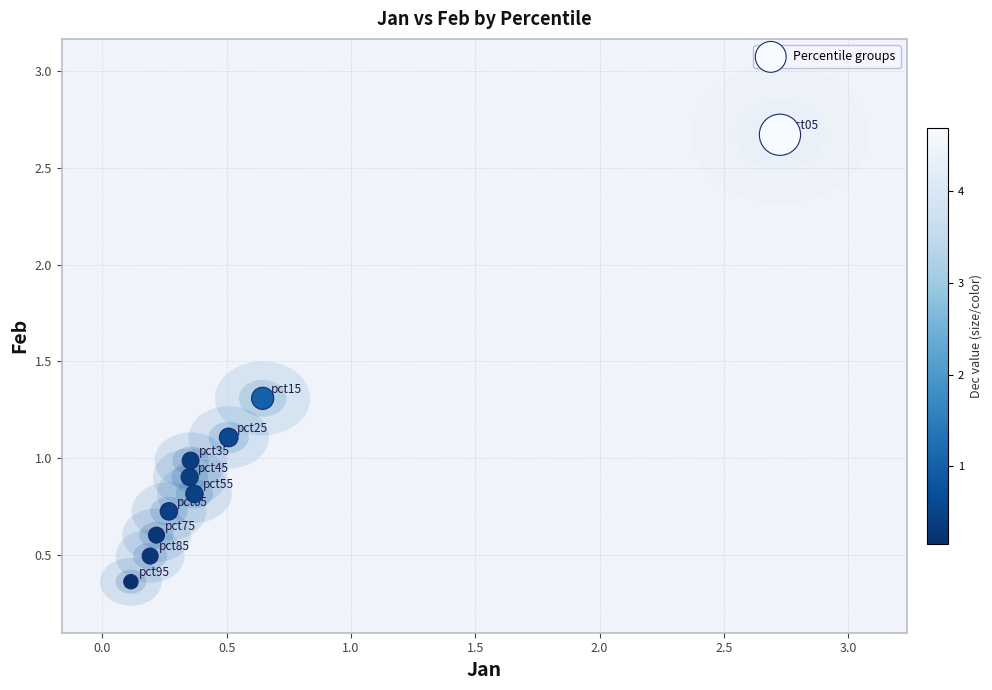

What is the average Y value?

1.0